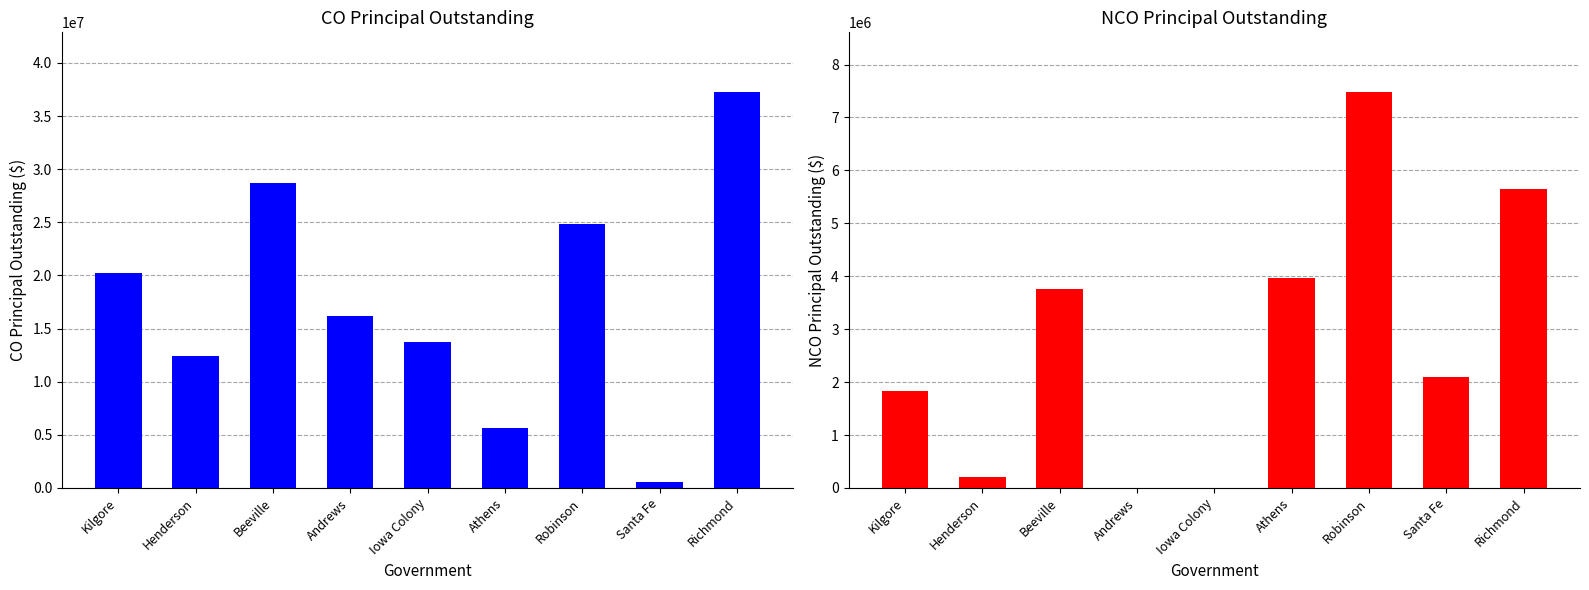

Reading right to left, transcribe all the data shown in this chart.

COPrincipalOutstanding: 37290000	590000	24850000	5640000	13785000	16220000	28657000	12445000	20210000
NCOPrincipalOutstanding: 5650000	2090000	7485000	3965000	0	0	3755000	205000	1825000